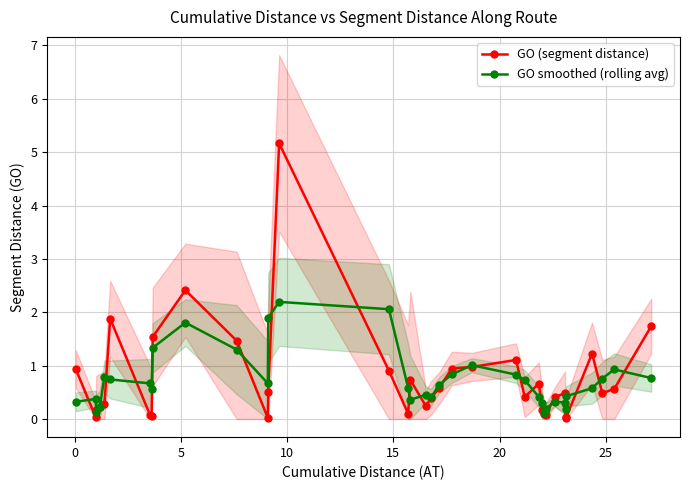

True or false: GO smoothed (rolling avg) has more than 1 interior local peaks.

True